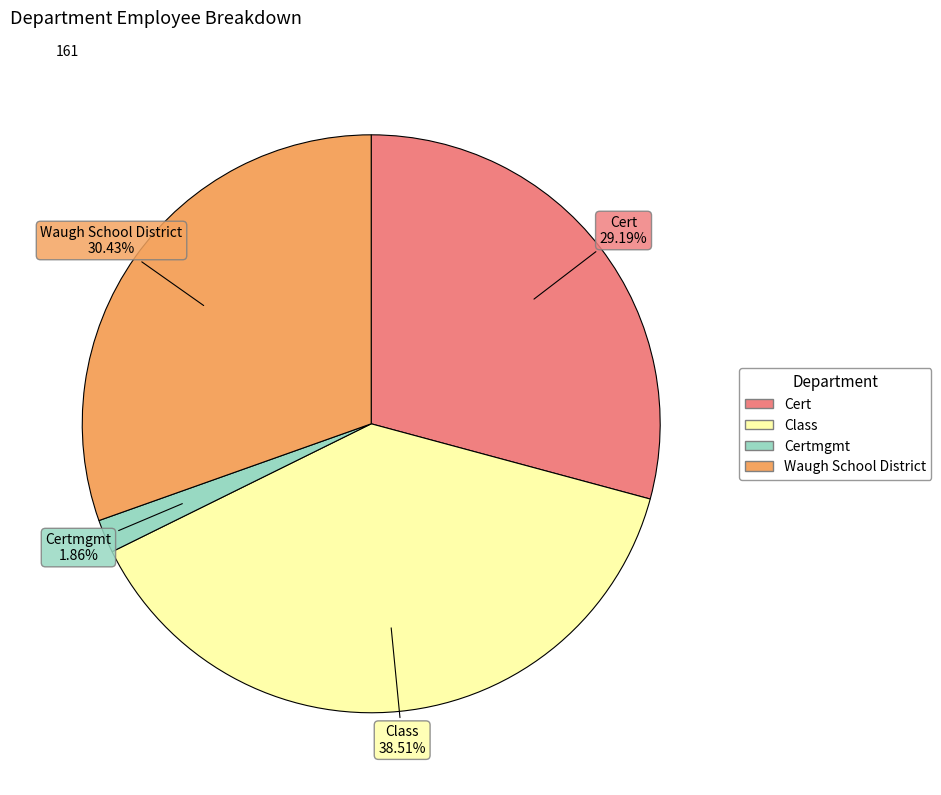

Is there any slice that represents more than half of the pie?

No